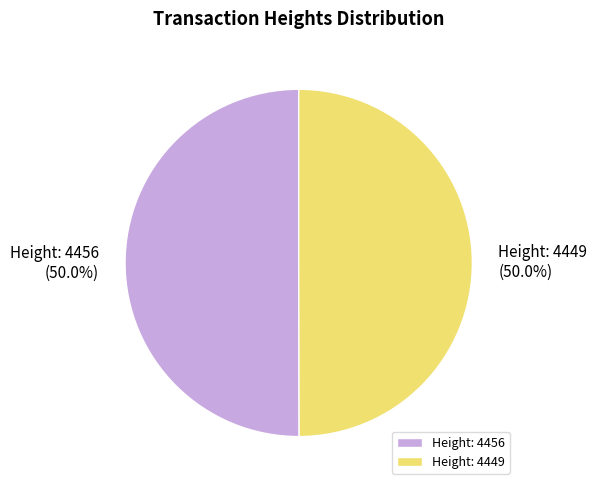

Count the number of slices in the pie.

2